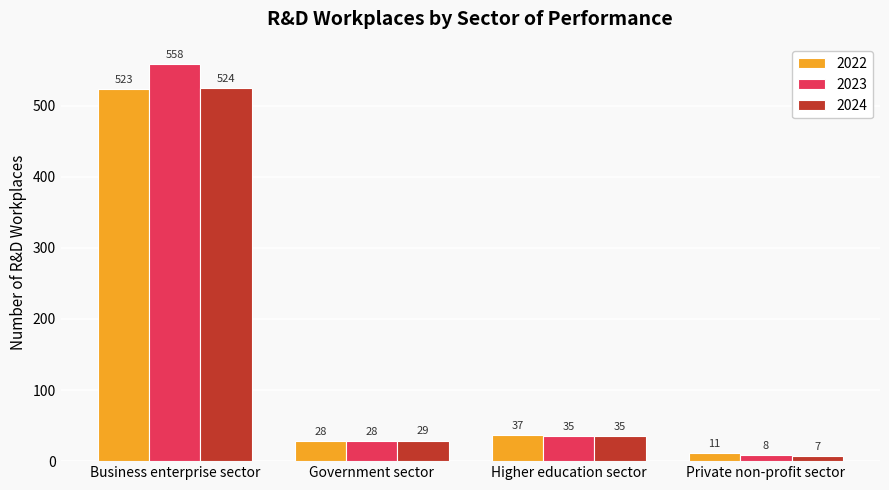

Which series has the largest total across all categories?

2023